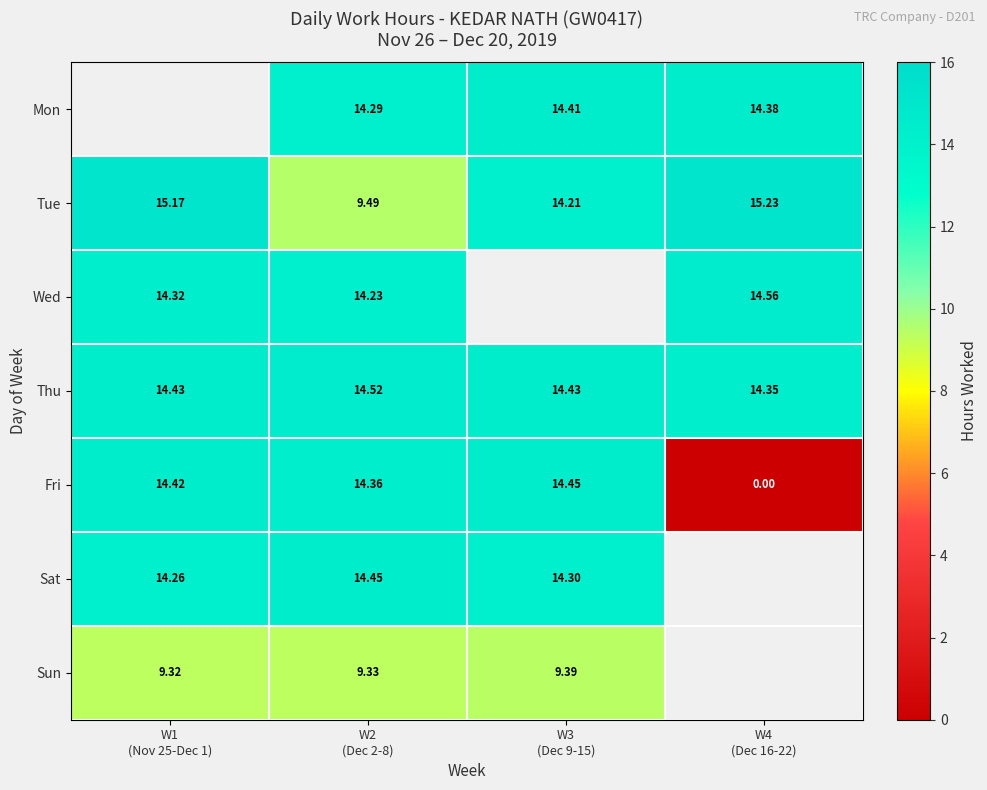

At which category does the chart reach its peak across all series?

W4
(Dec 16-22)